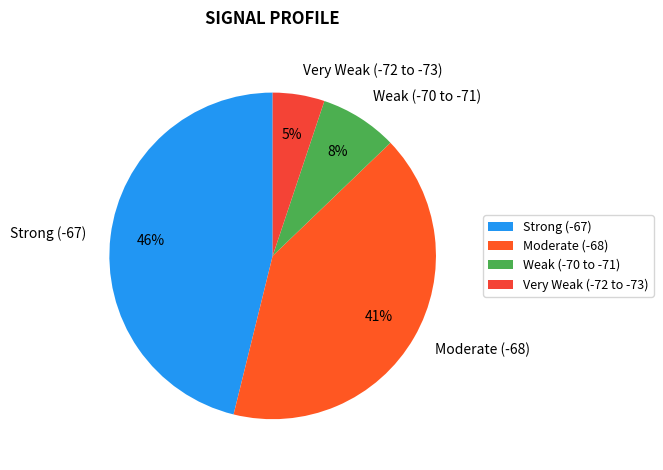

How many slices are in this pie chart?

4